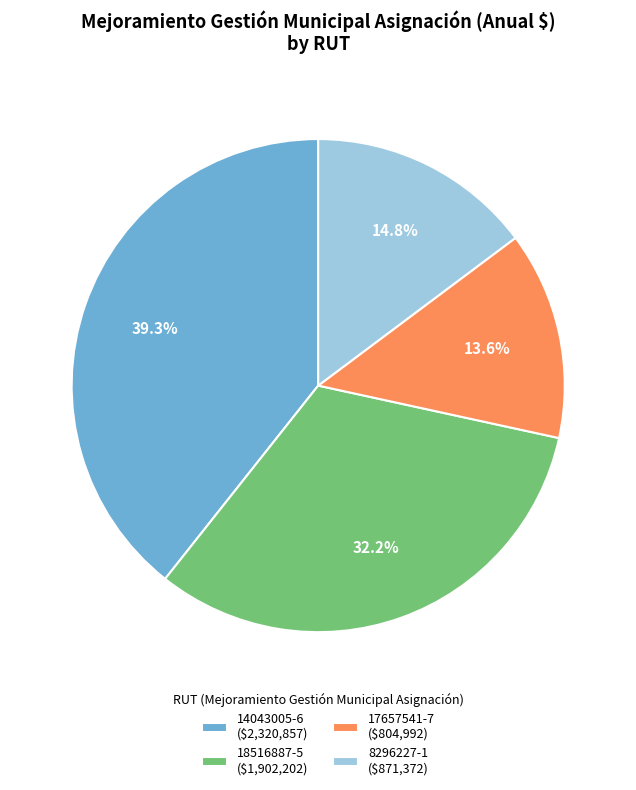

Is there any slice that represents more than half of the pie?

No